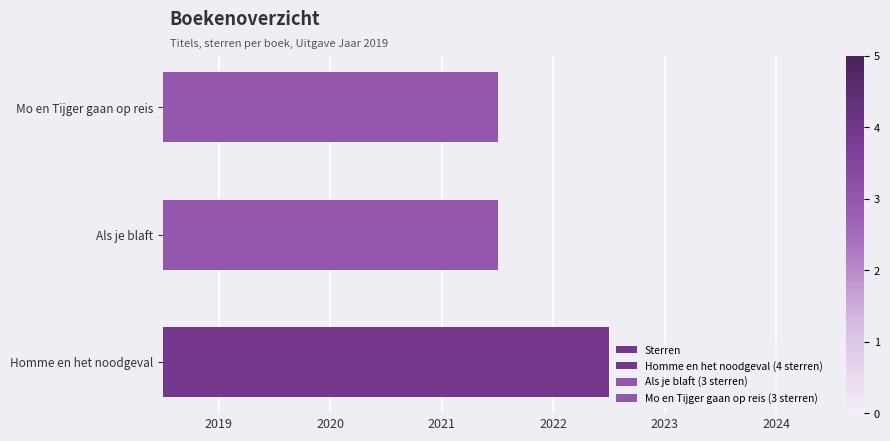

Is it true that the value at Als je blaft is 3?

True